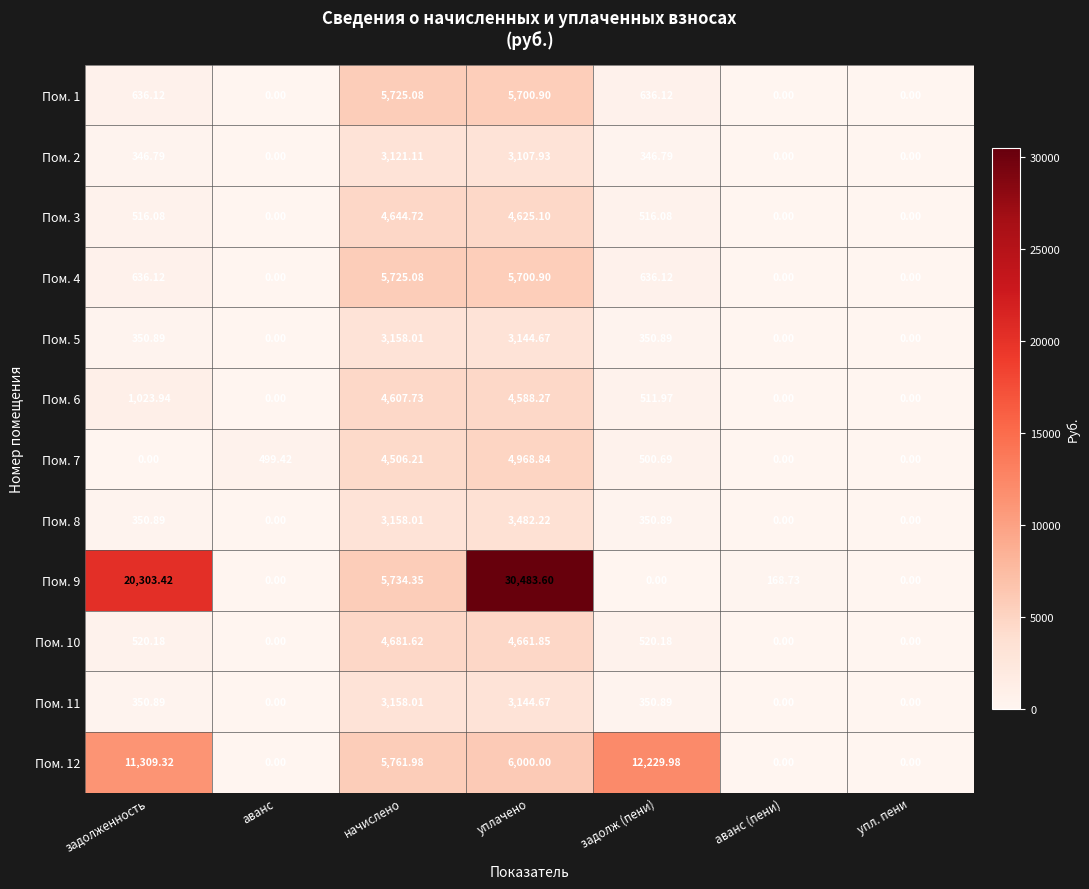

Which category has the highest value in the Пом. 5 series?

начислено